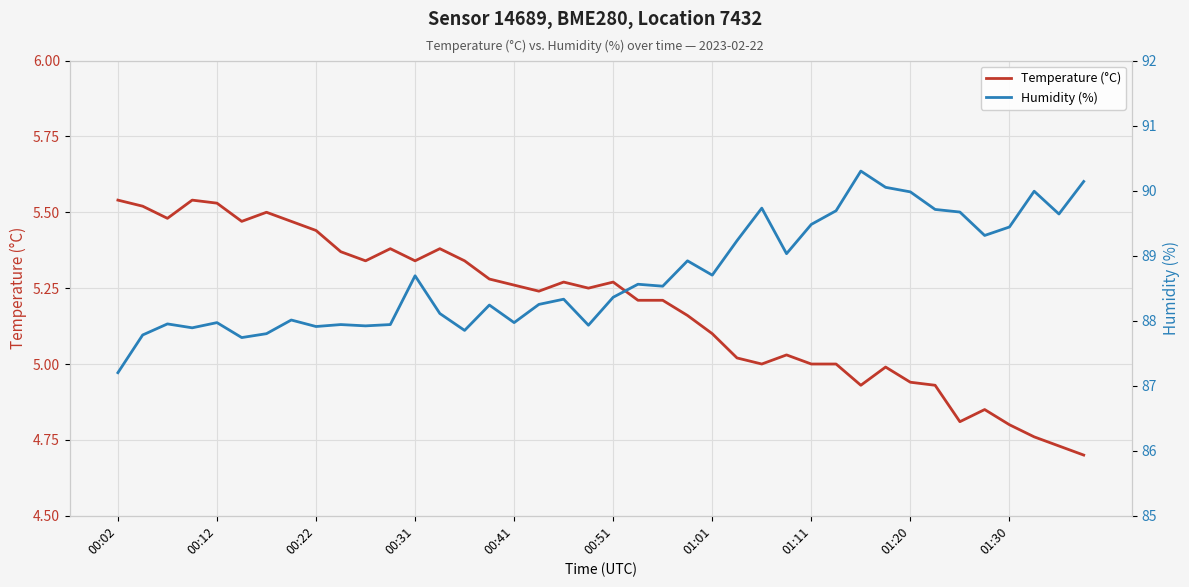

True or false: Humidity (%) has more than 1 points higher than both neighbors.

True